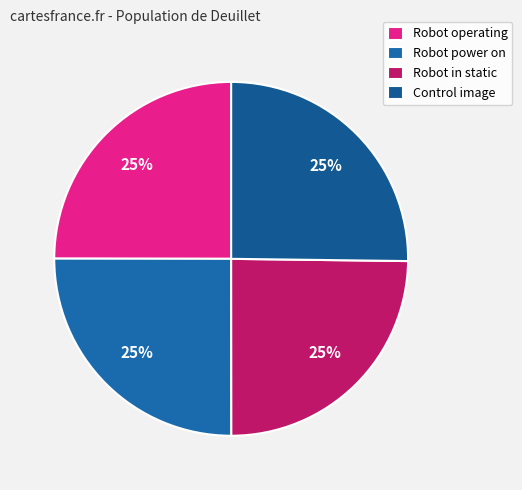

How many slices are in this pie chart?

4